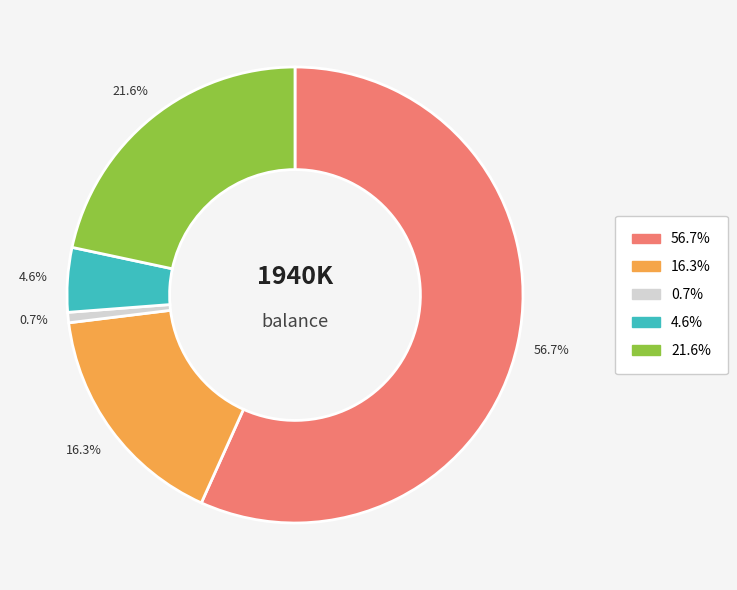

Does any single category account for the majority?

Yes